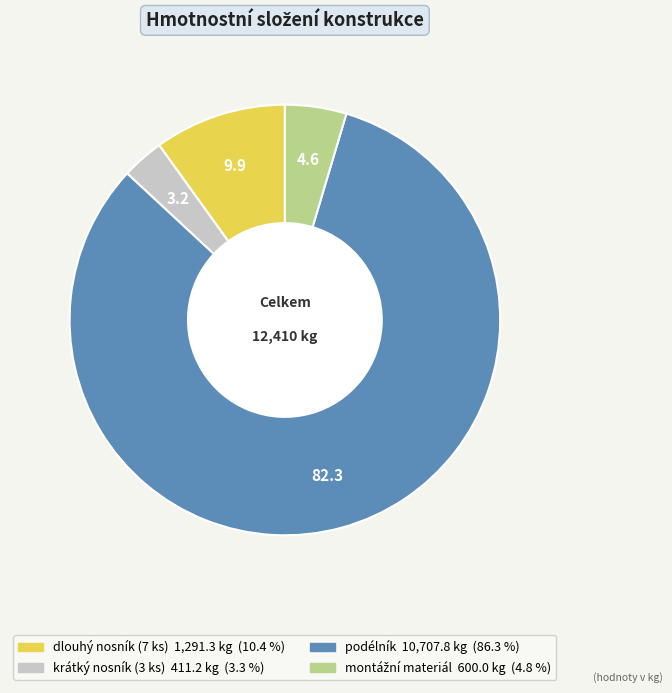

The krátký nosník (3 ks) slice represents 3% of the pie. True or false?

True